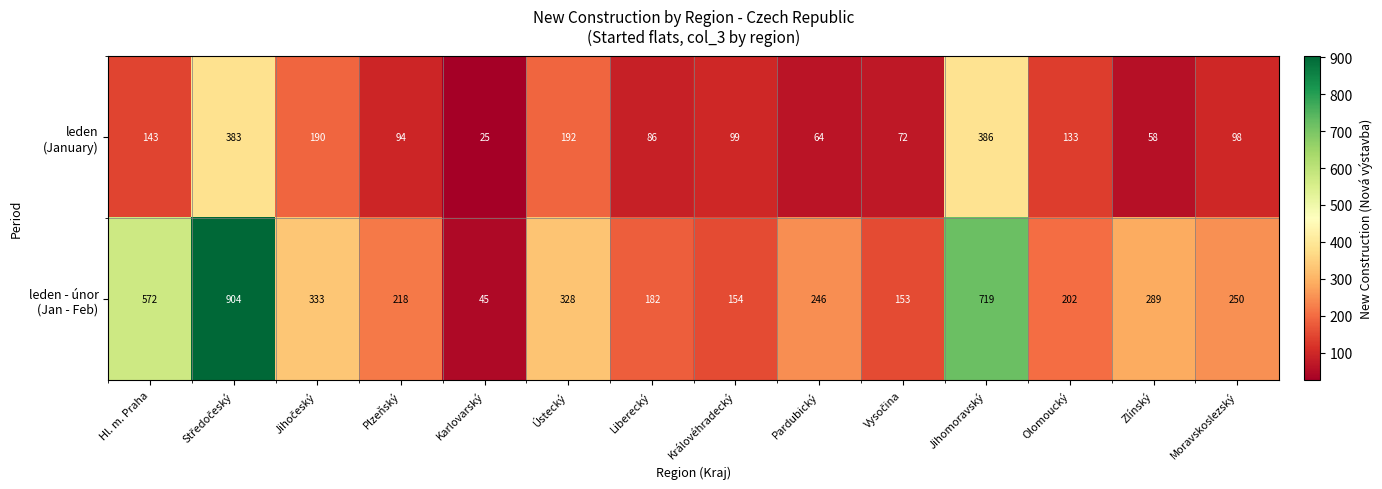

What is the total value across all series at Královéhradecký?

253